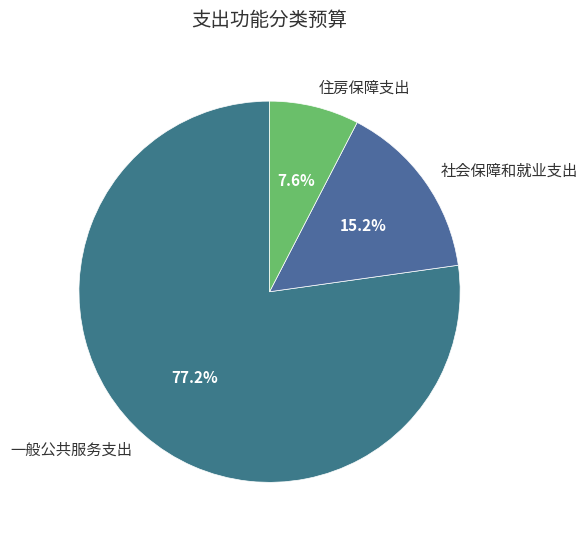

True or false: 一般公共服务支出 accounts for 85% of the total.

False